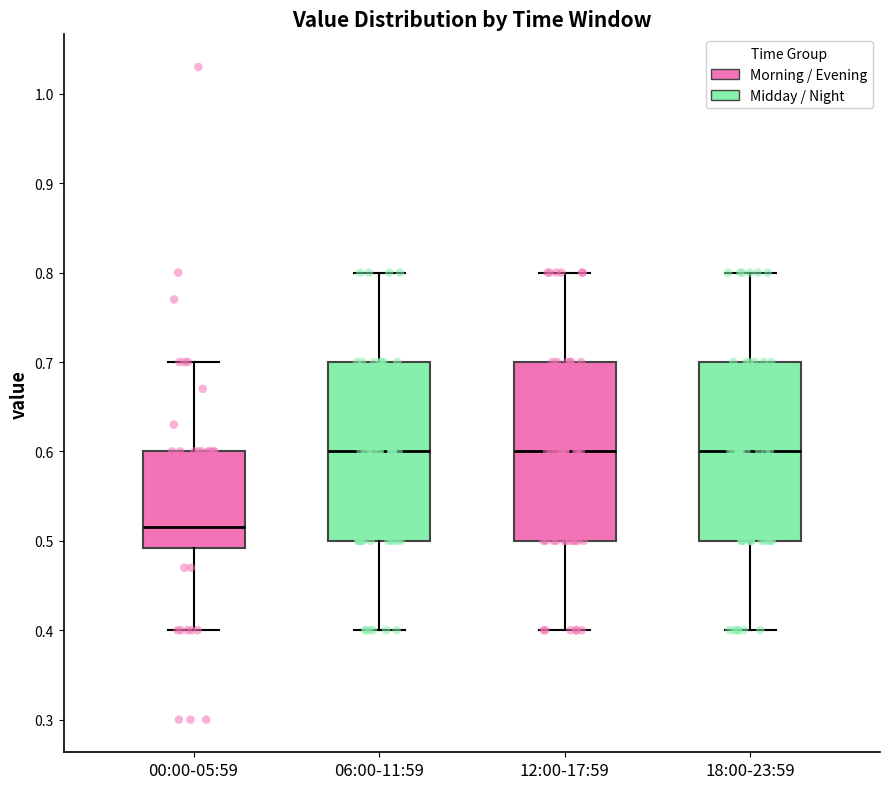

Where does the median line of the box for 00:00-05:59 sit on the y-axis? The values are not printed on the chart, so give them approximately, as read against the axis.

0.52